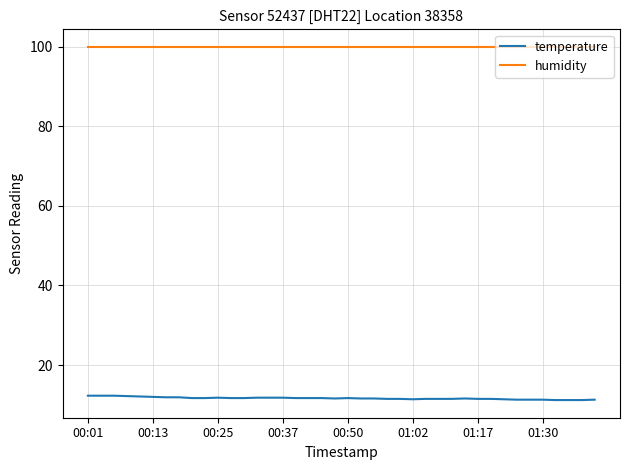

Which series has the largest total across all categories?

humidity